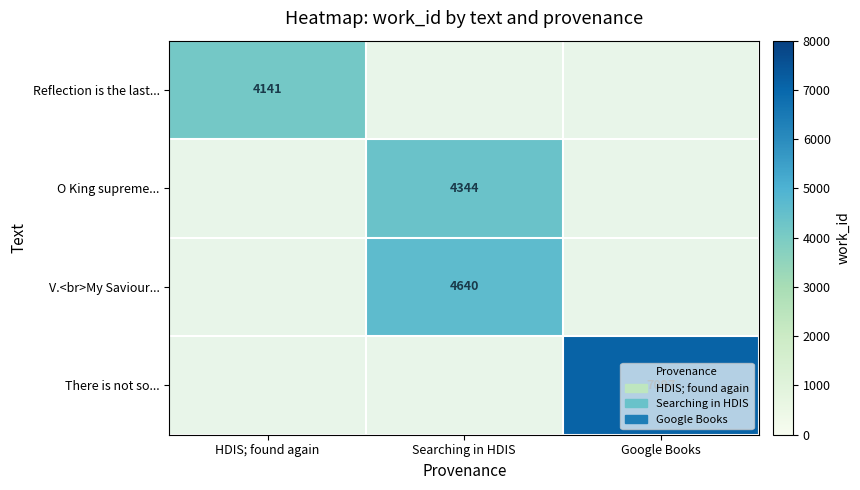

What is the minimum value shown in the chart?

4141.0